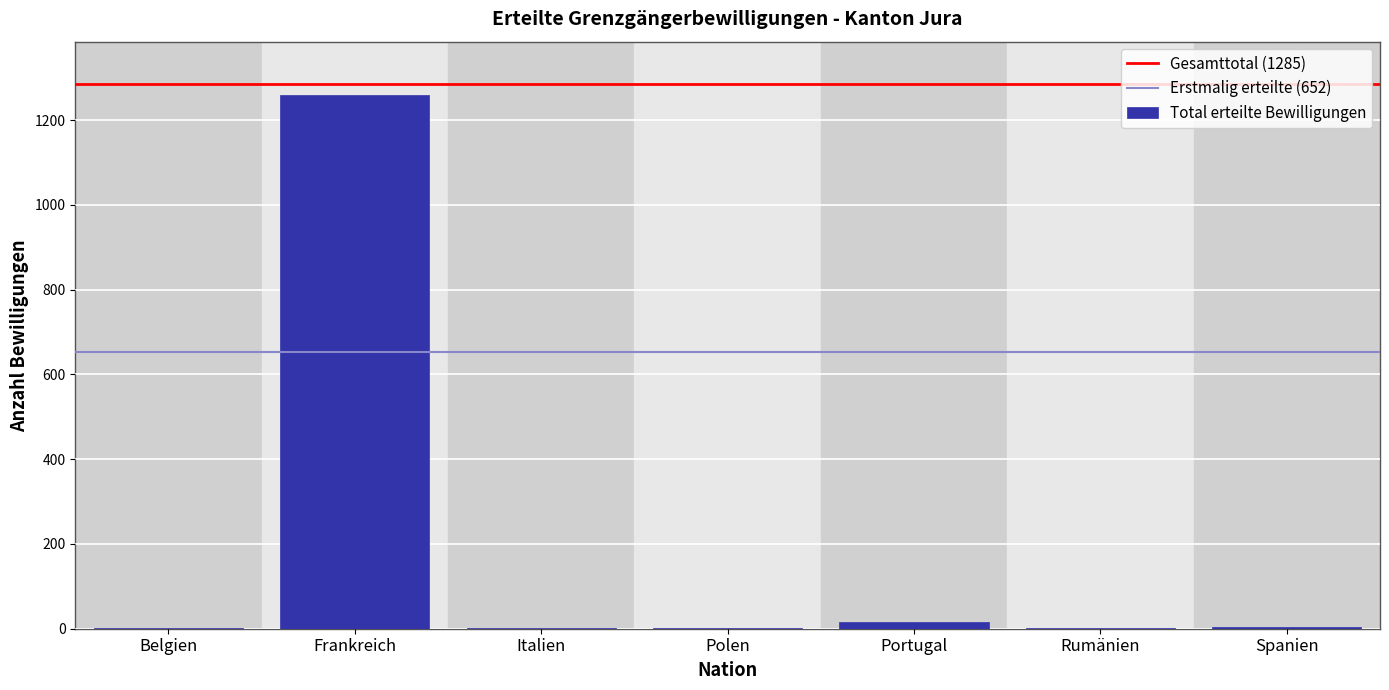

The chart shows a value of 1259 at Frankreich. True or false?

True